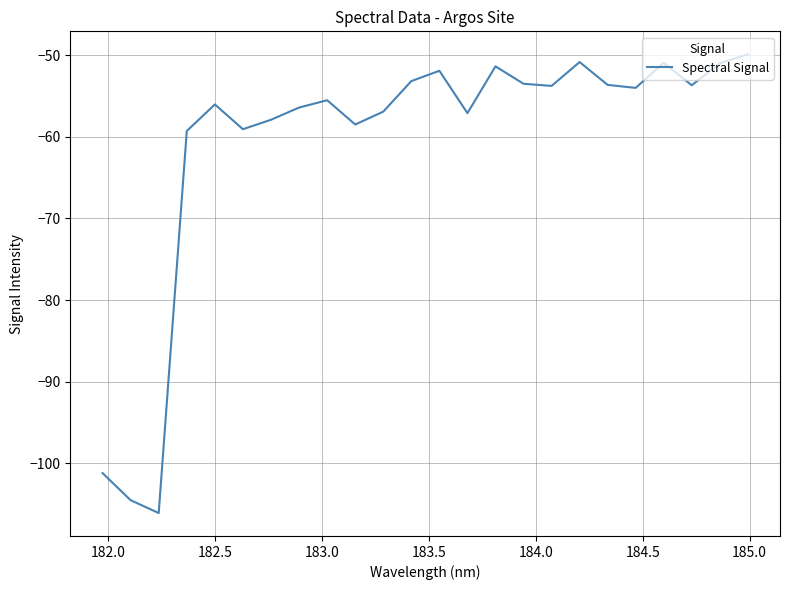

What is the difference between the maximum and minimum values?

56.2